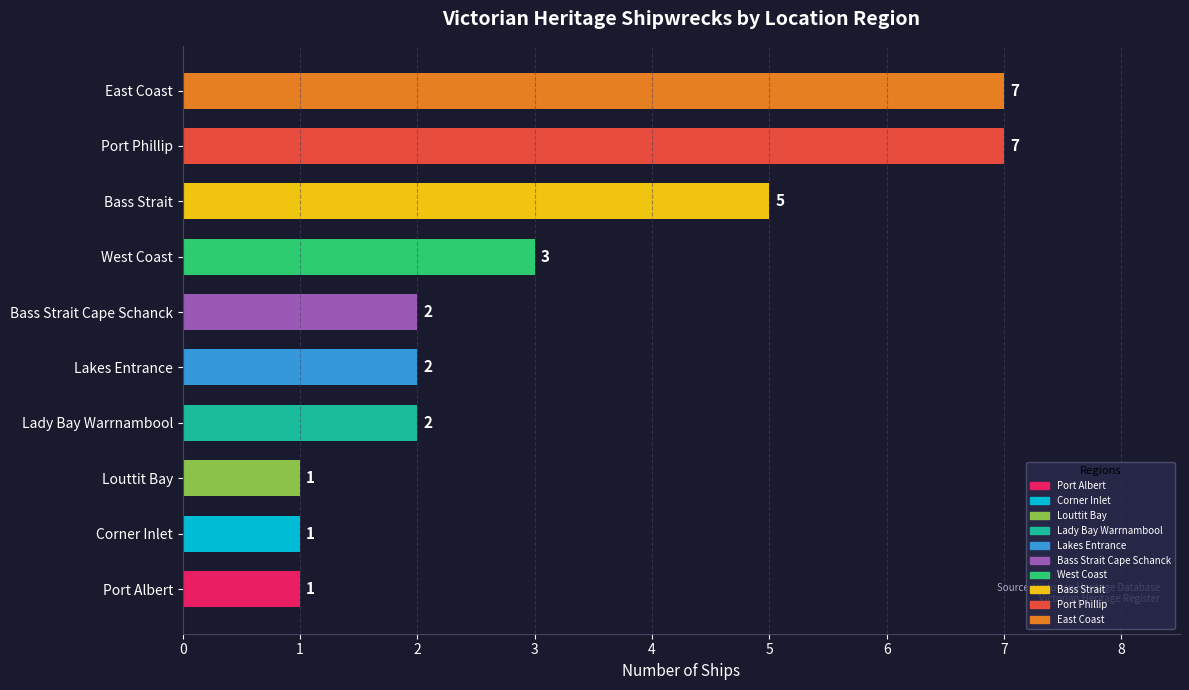

Is it true that the value at Lady Bay Warrnambool is 2?

True